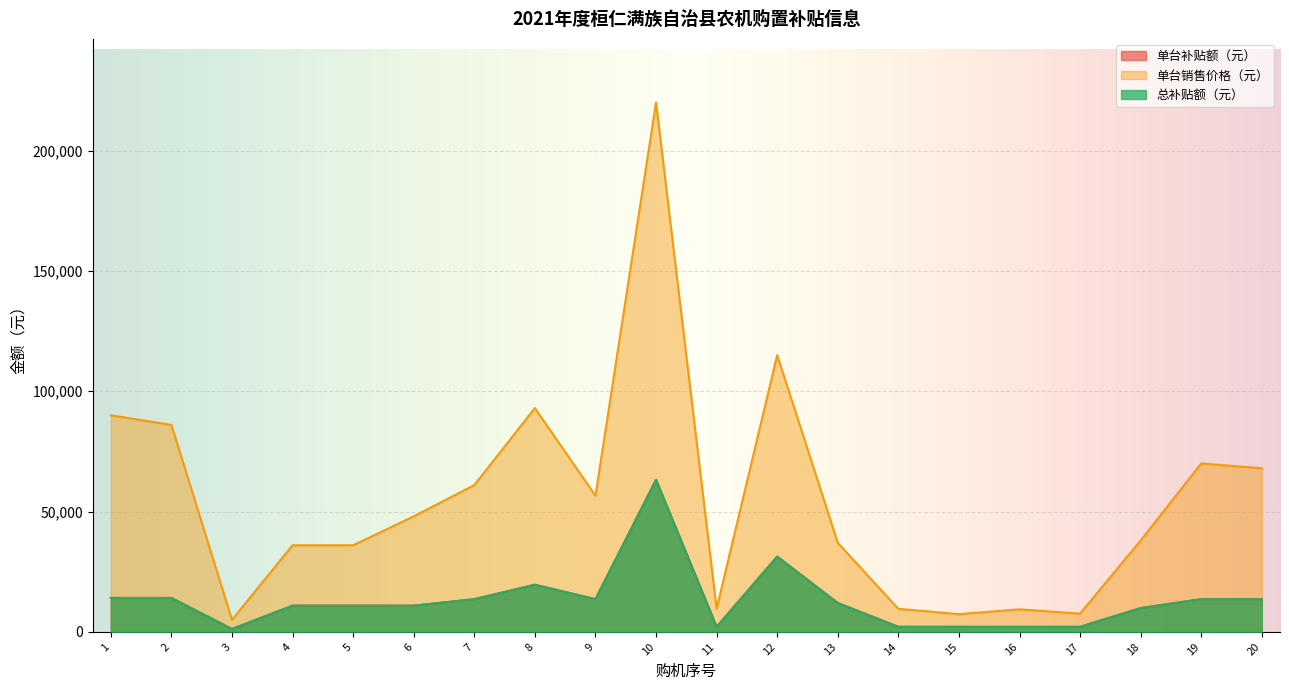

Between 14 and 1, which is larger?

1